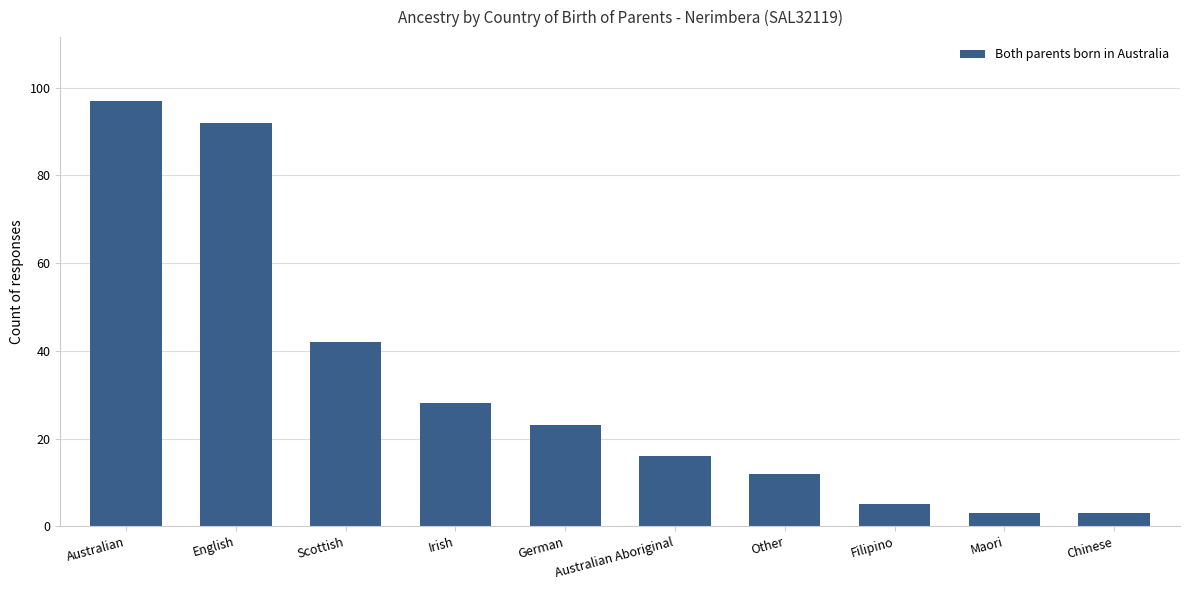

How many values are below 23?

5